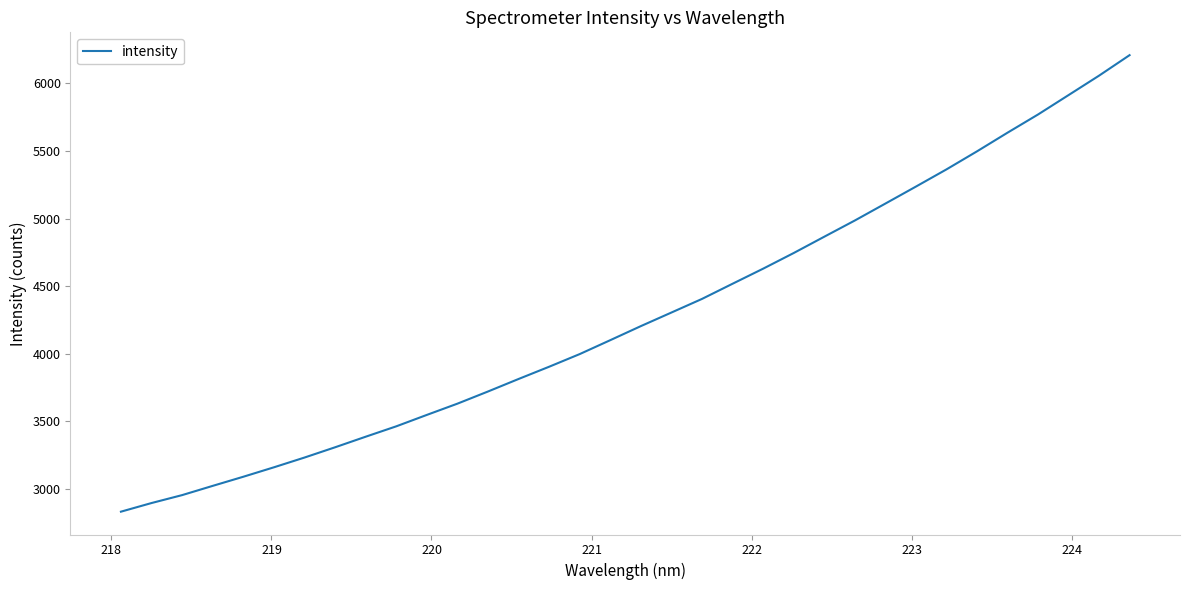

Is this an area chart (filled region under the line)?

No